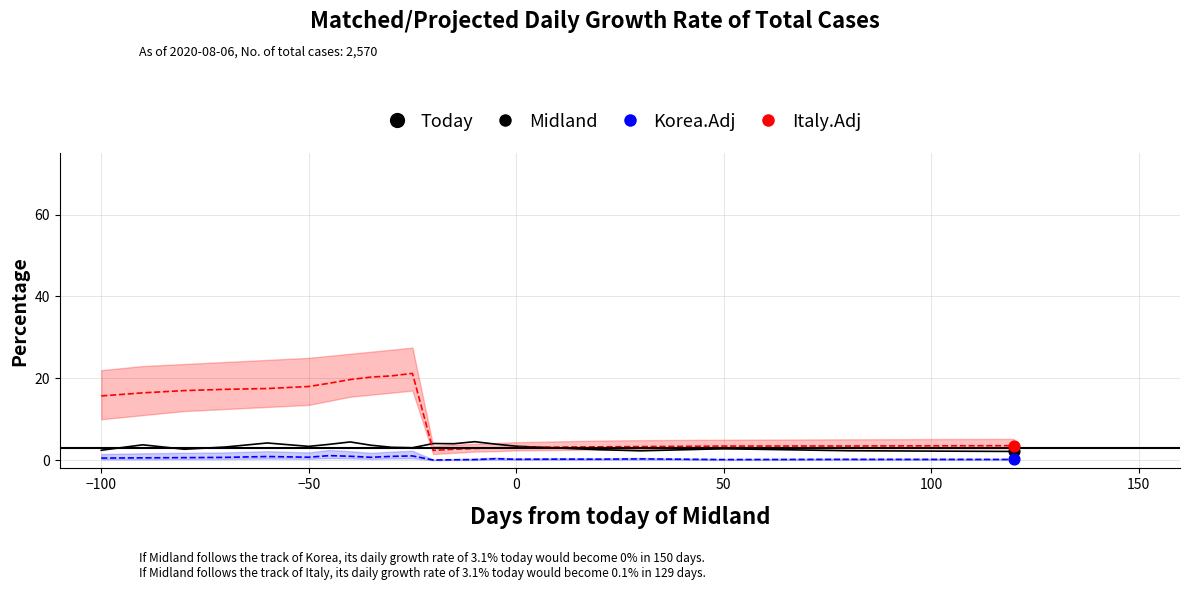

Which series has the largest Y range (max minus min)?

Italy.Adj